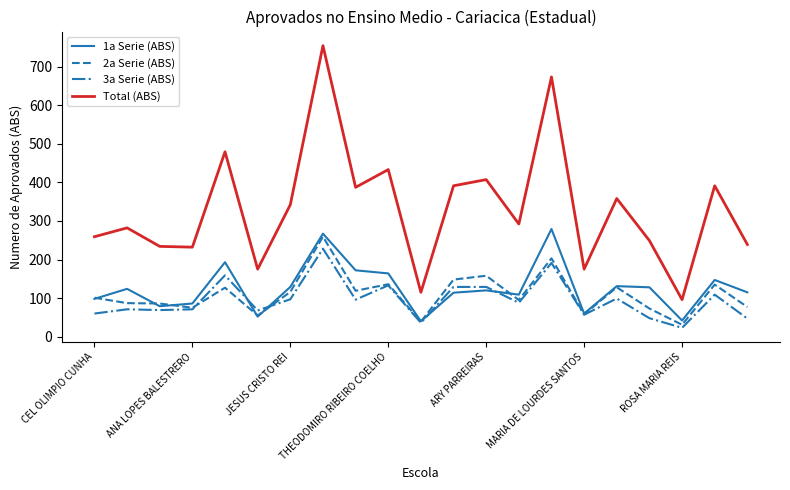

Which series has the largest range (max minus min)?

Total (ABS)